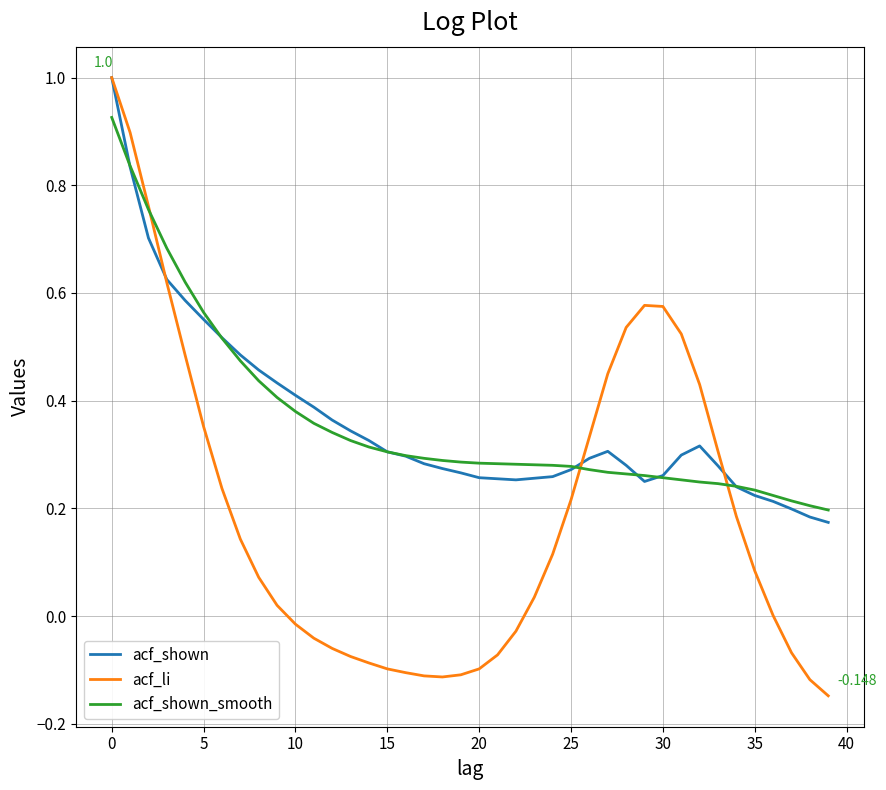

Which series has the largest range (max minus min)?

acf_li